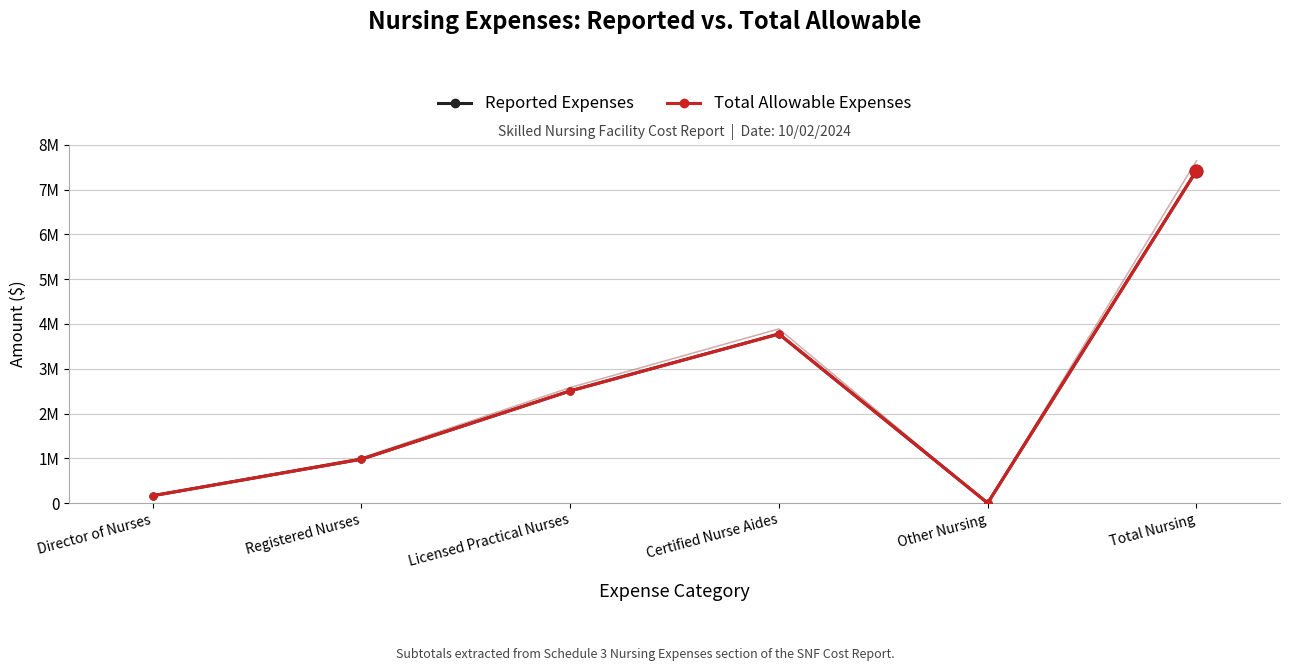

List the labels in order of Reported Expenses value, largest first.

Total Nursing, Certified Nurse Aides, Licensed Practical Nurses, Registered Nurses, Director of Nurses, Other Nursing